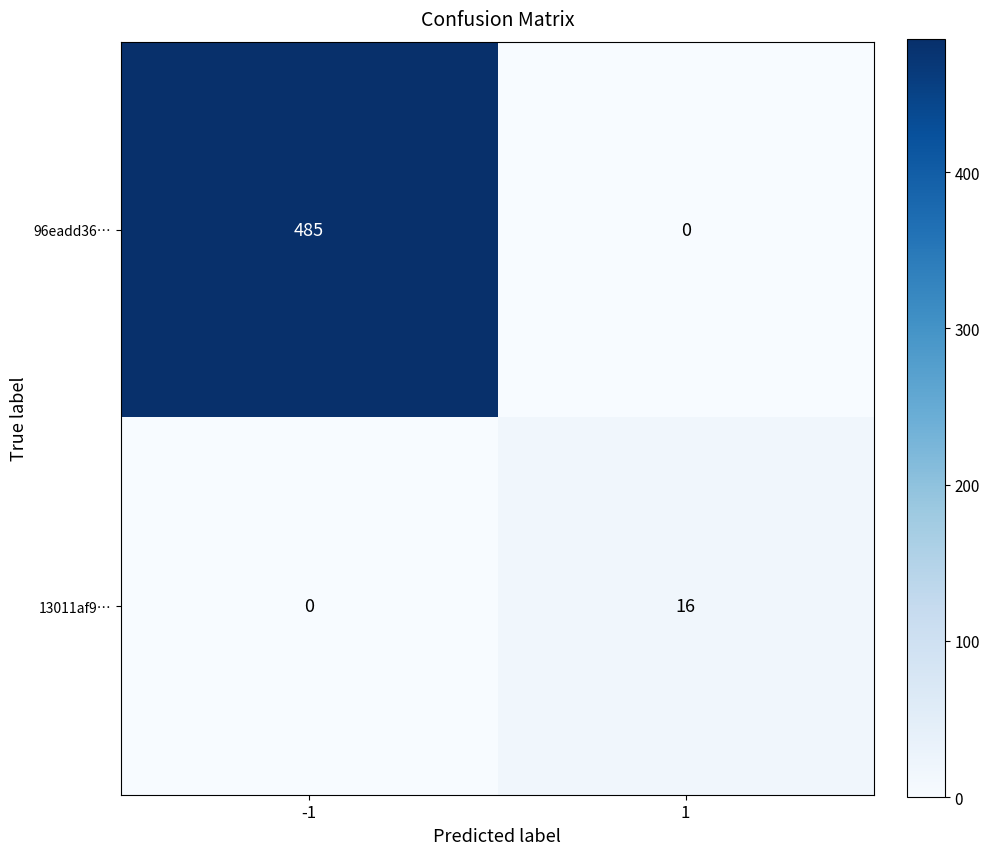

What is the sum of all 13011af9… values?

16